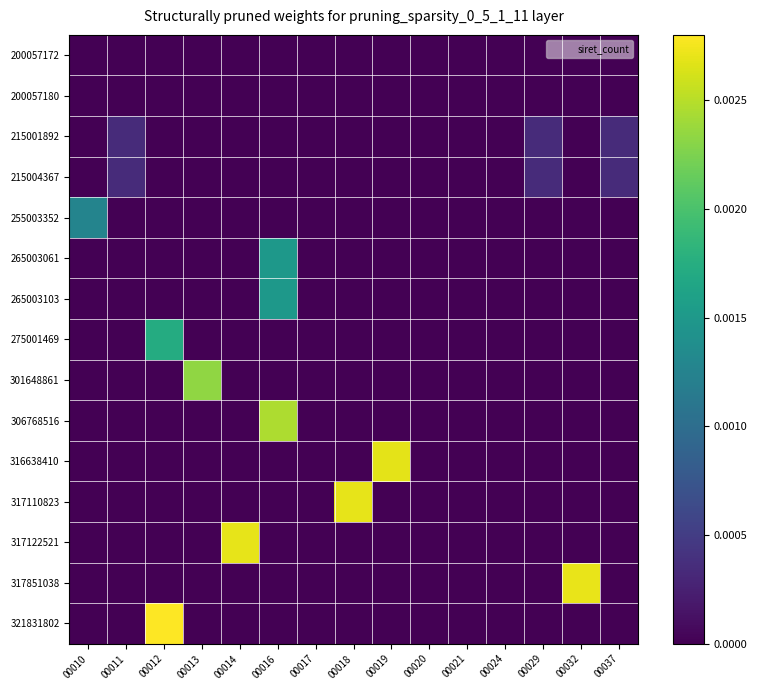

Which series has the largest total across all categories?

321831802